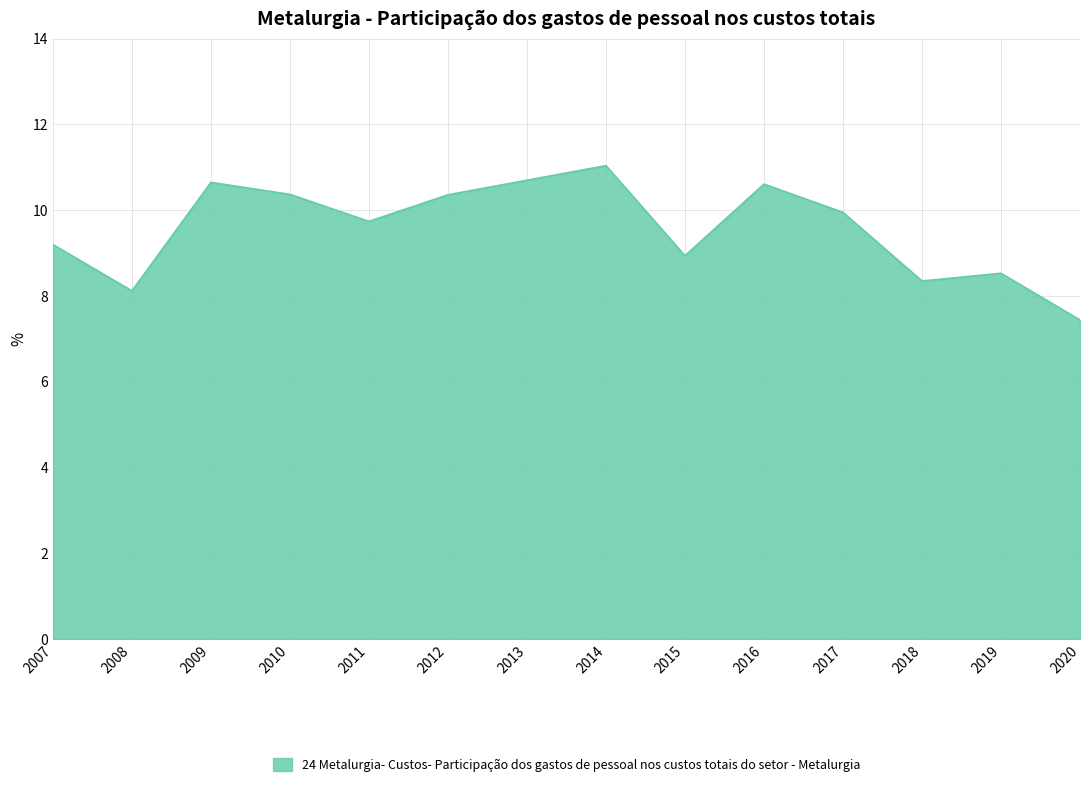

What is the difference between the maximum and minimum values?

3.6